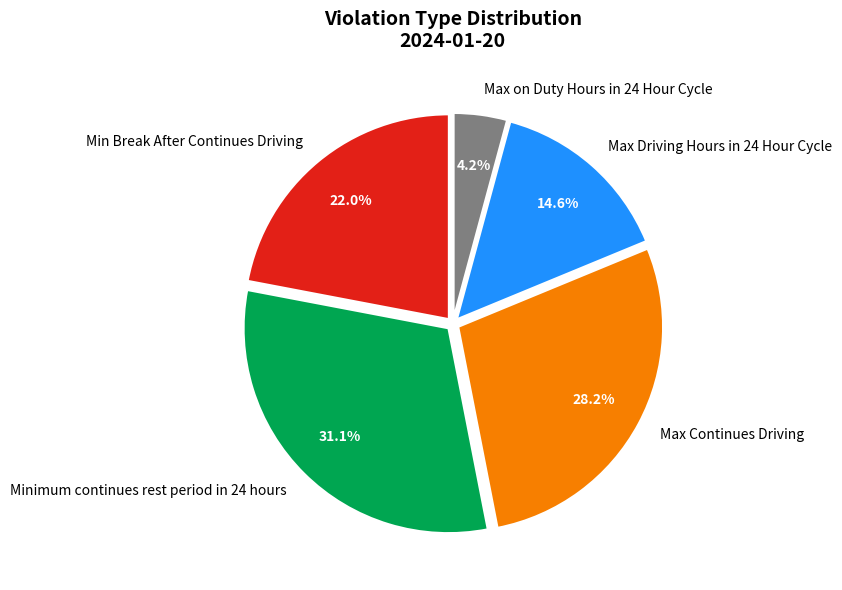

Does any single category account for the majority?

No